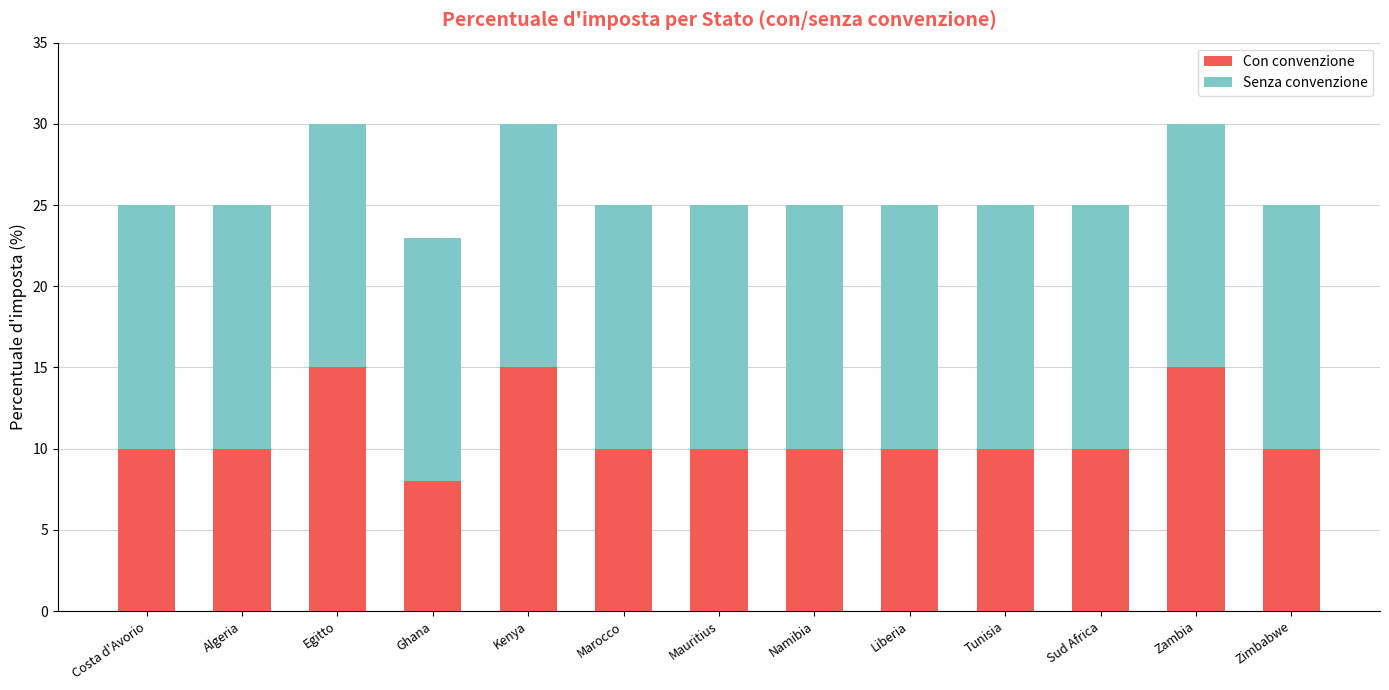

What is the total value across all series at Zambia?

30